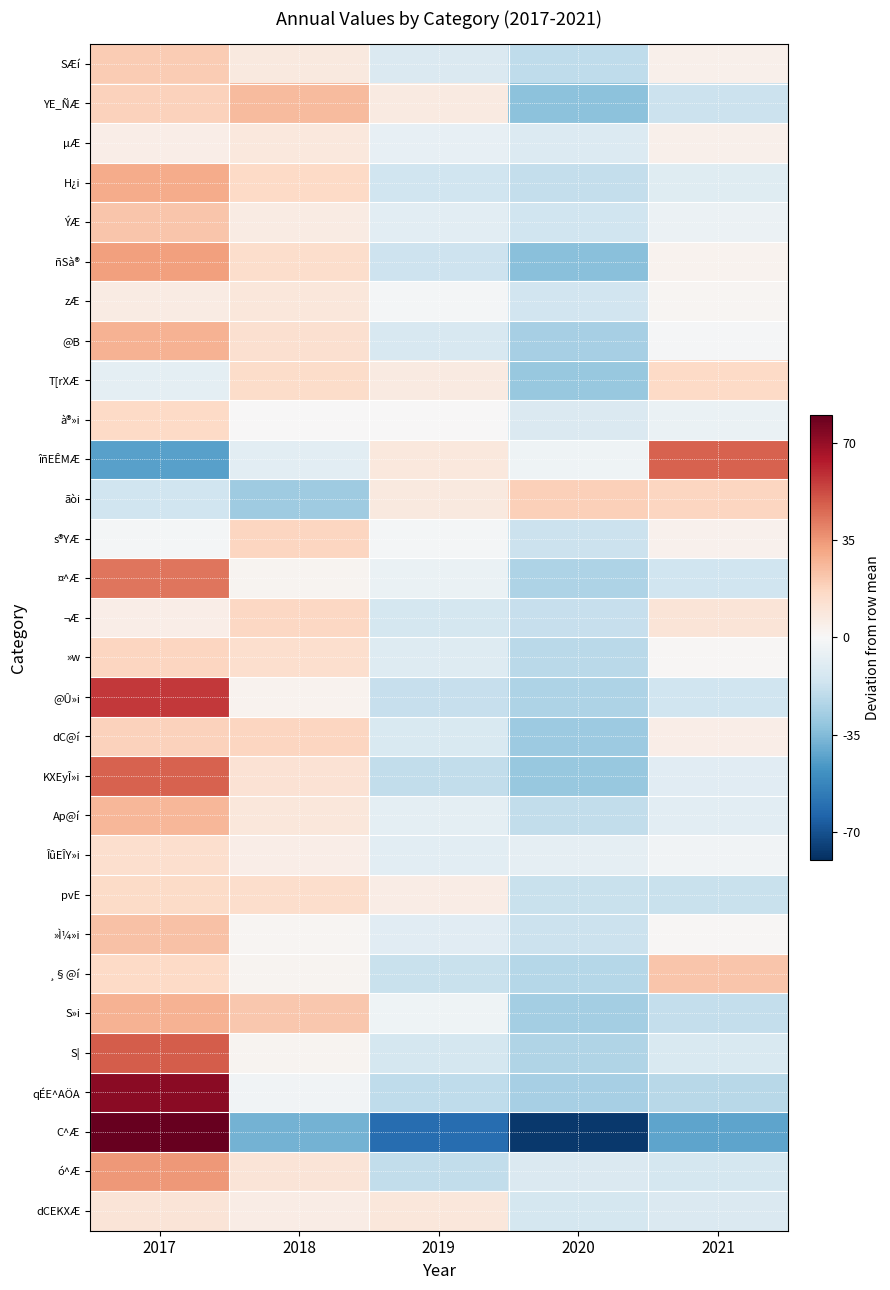

Which series changed the most between 2020 and 2021?

îñEÊMÆ